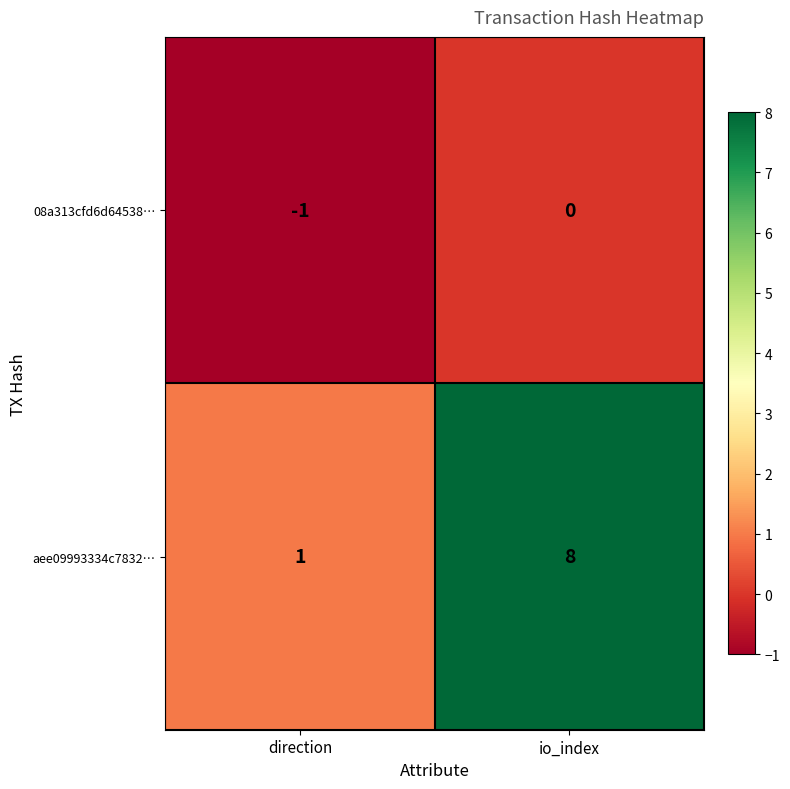

What is the difference between the maximum and minimum values in the aee09993334c7832… series?

7